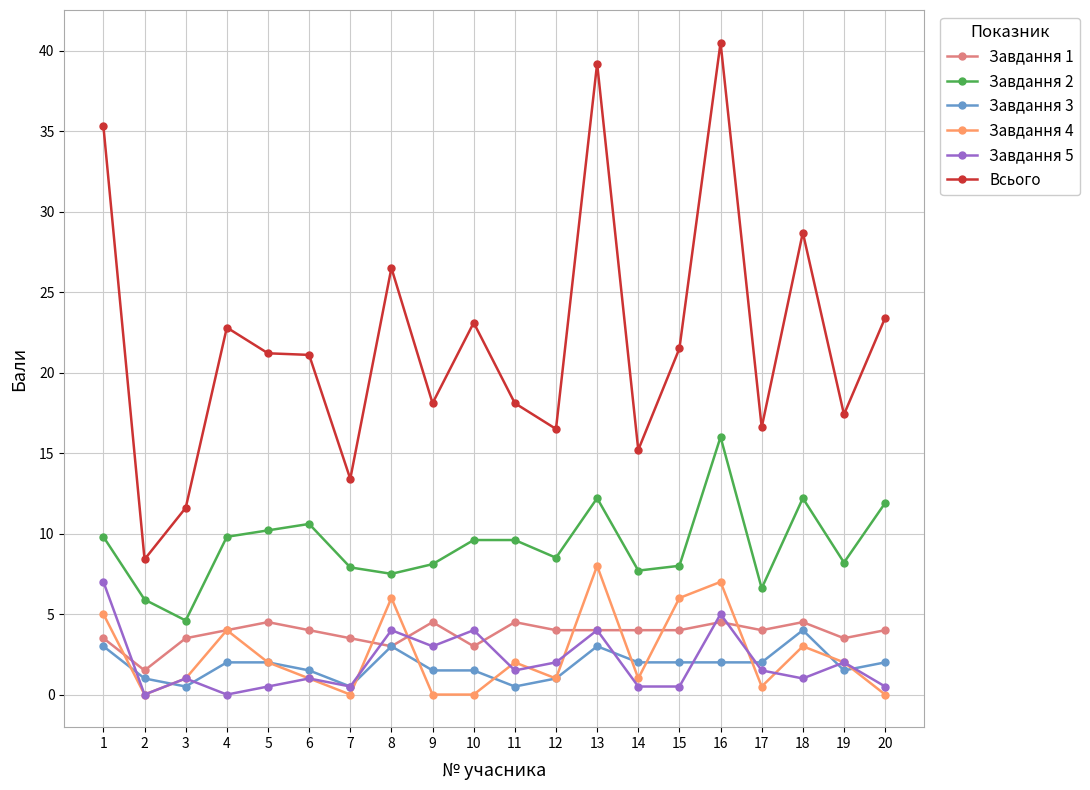

Is it true that Всього equals 13.4 at 7?

True